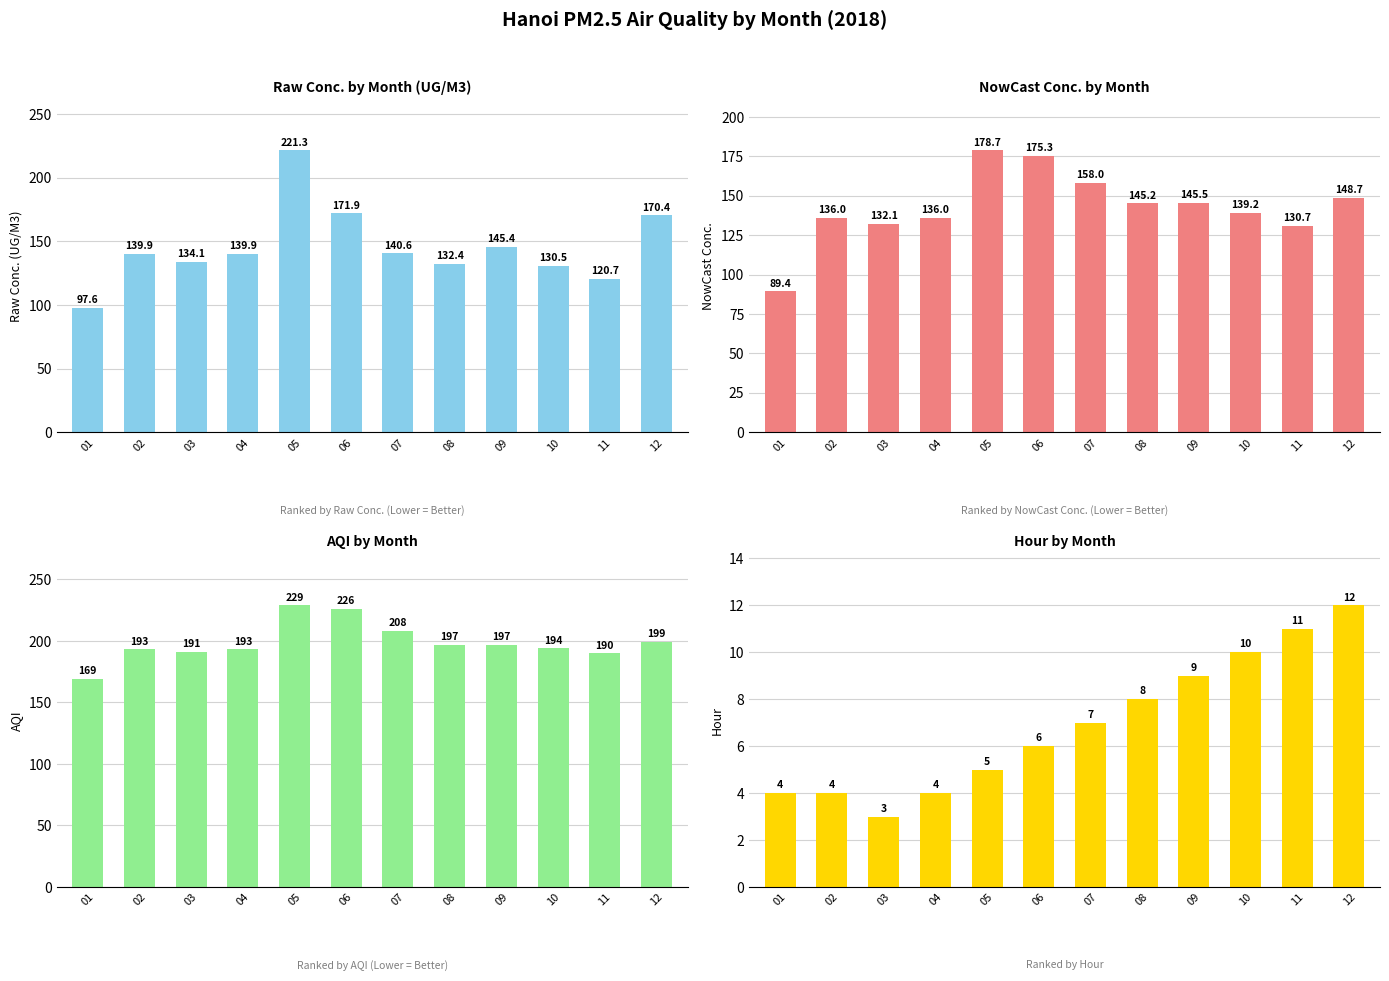

How many bars are there in each group?

4